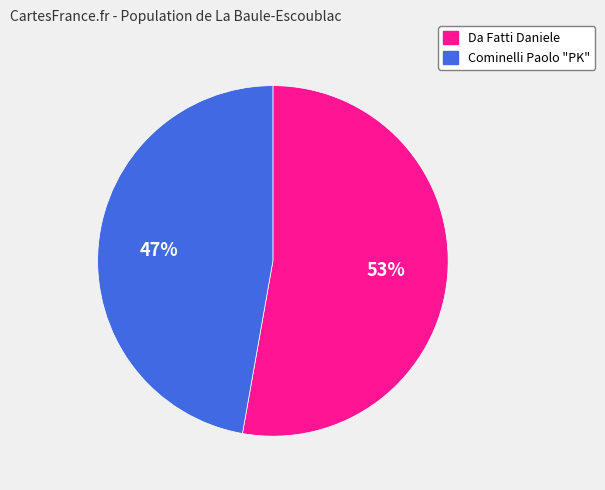

To the nearest percent, what percentage of the pie is Cominelli Paolo "PK"?

47%